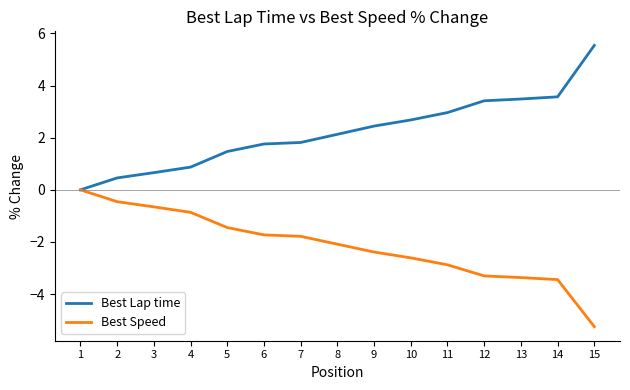

At 3, list the series in order from largest to smallest.

Best Lap time, Best Speed